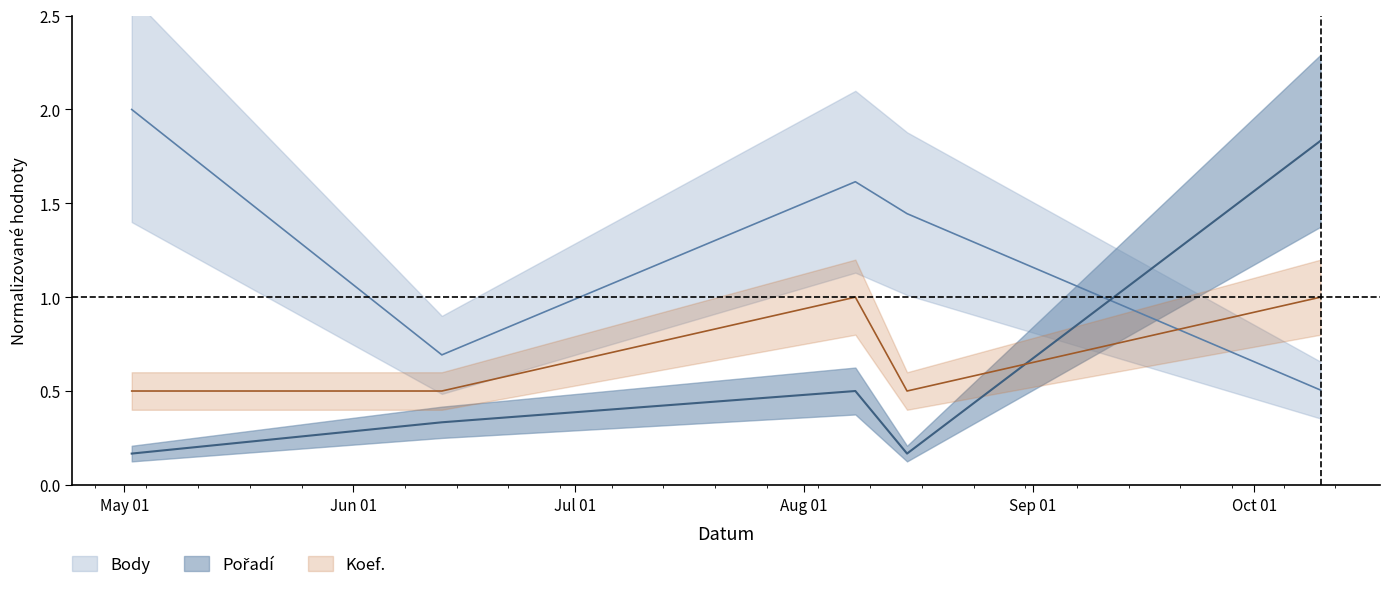

At which category does Koef. reach its first local valley?

2009-08-15